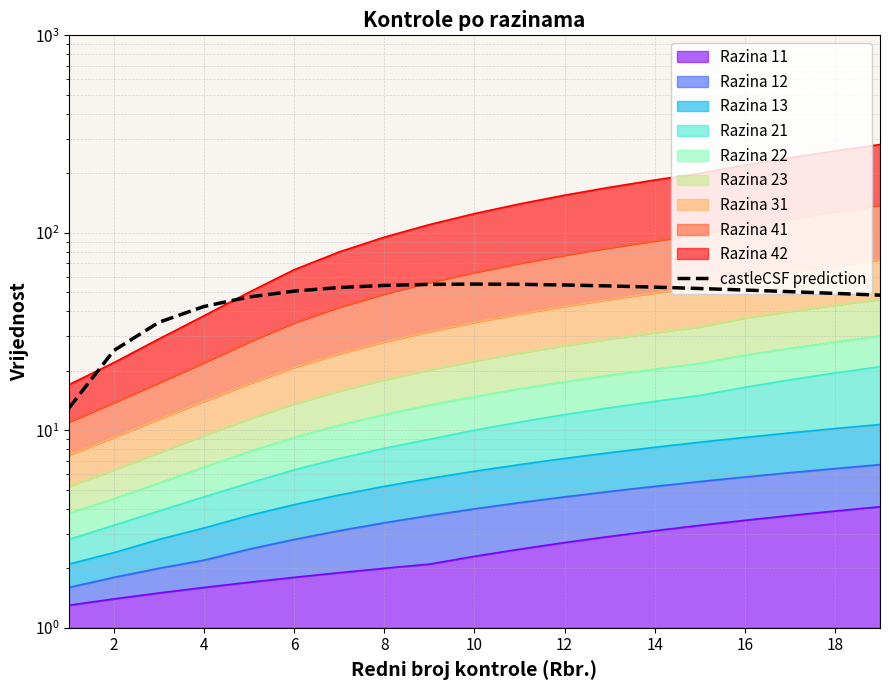

What is the difference between the maximum and minimum values?

42.1